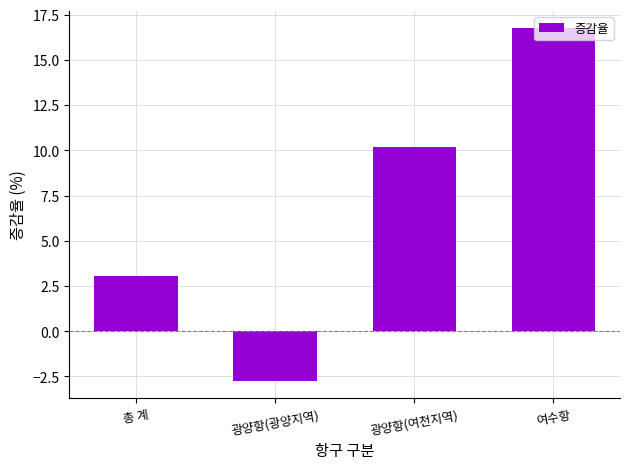

True or false: the data shows 10.9 at 여수항.

False